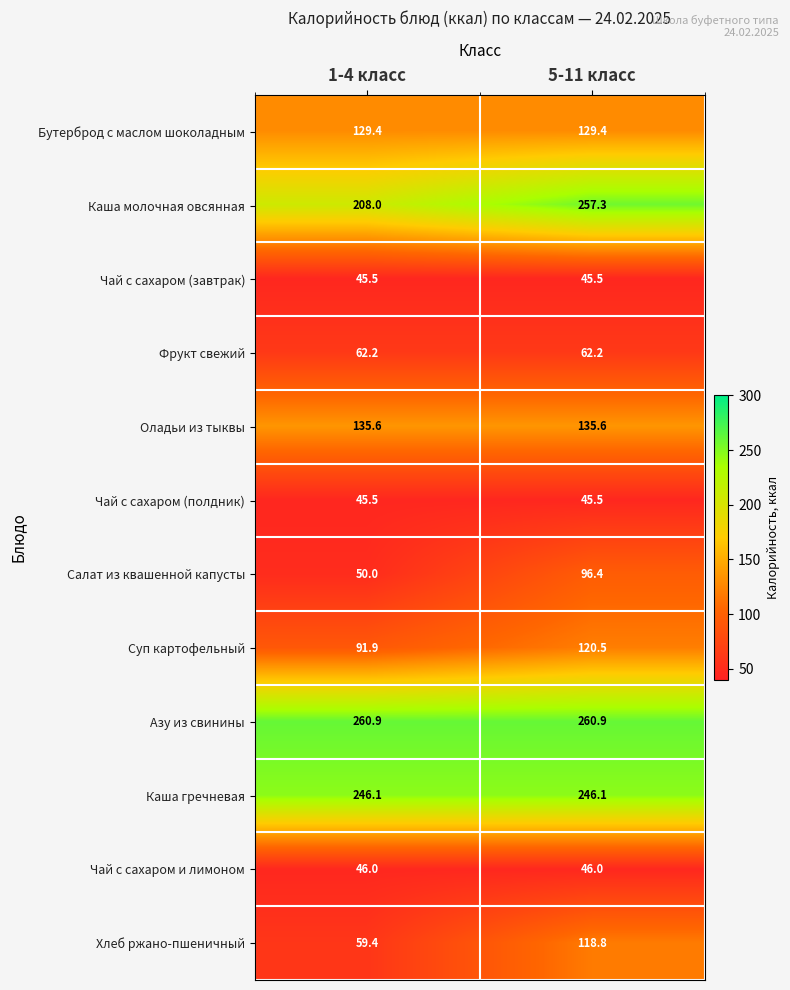

Between 1-4 класс and 5-11 класс, which series saw the biggest shift?

Хлеб ржано-пшеничный